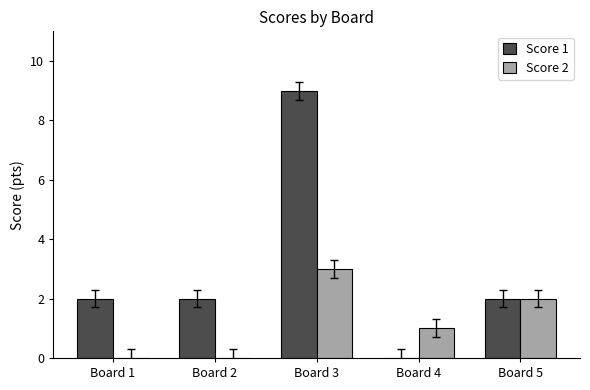

What are all the series names shown in the legend?

Score 1, Score 2